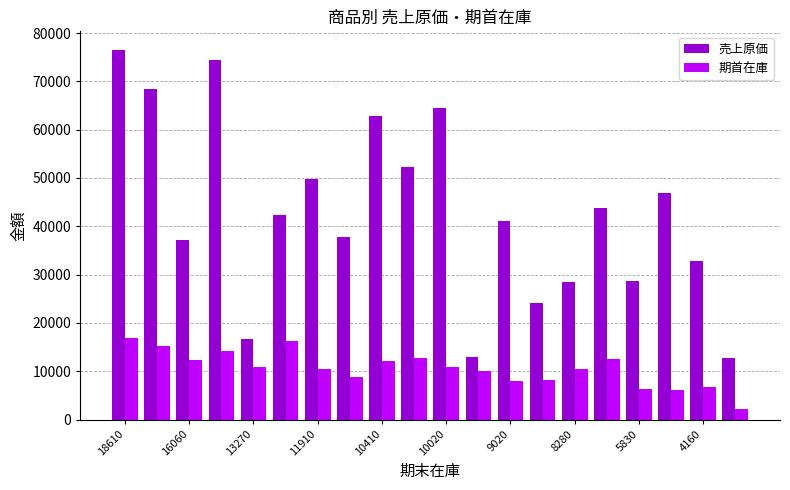

Which series has the widest spread of values?

売上原価